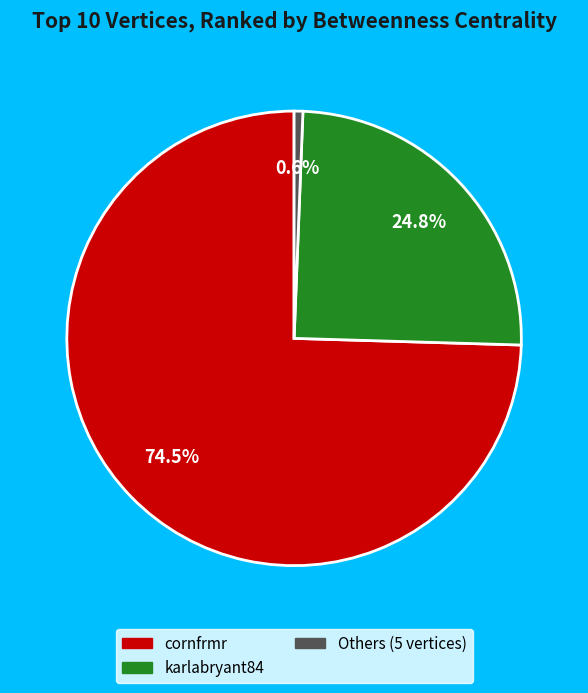

Does any single category account for the majority?

Yes